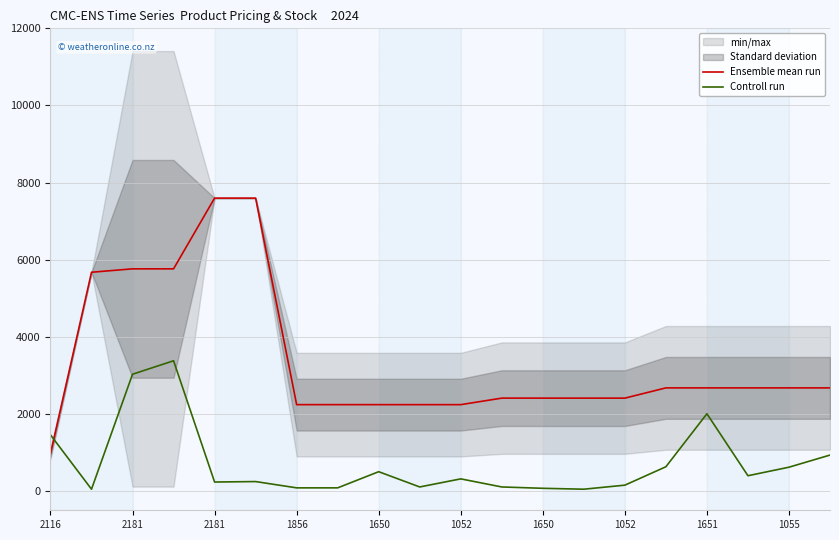

True or false: Controll run has a value of 74.2 at 2181.

False